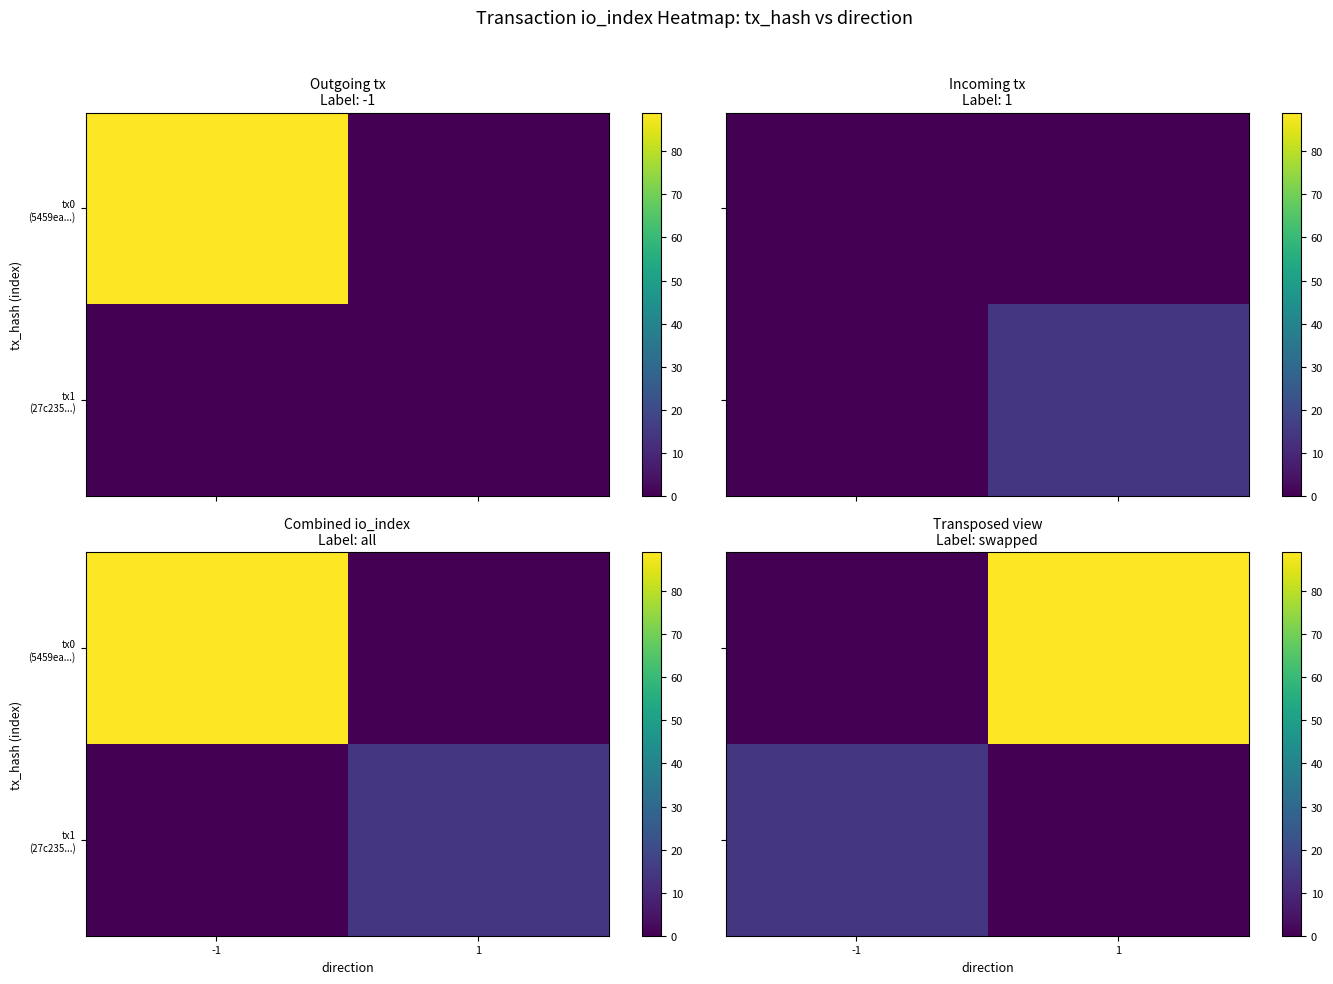

Where is tx0 (5459ea...) nearest to the value 44?

-1